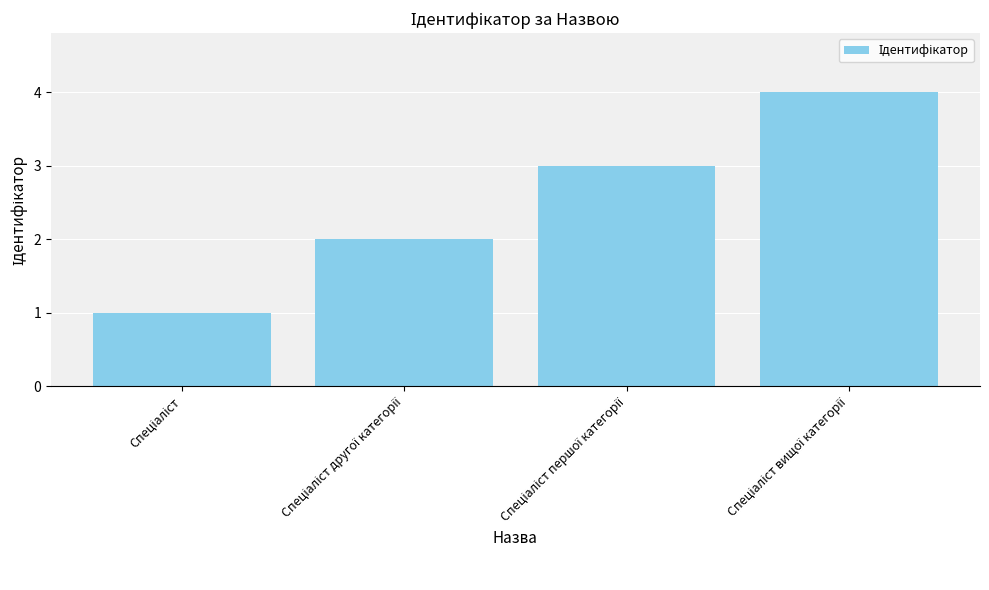

What is the maximum value shown in the chart?

4